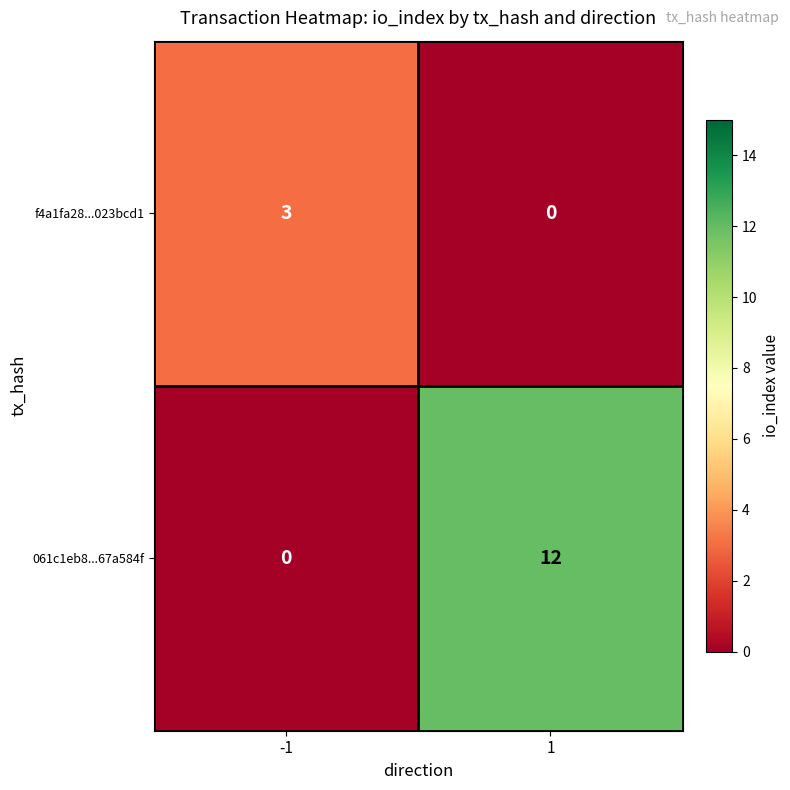

Rank the series by their maximum value, from highest to lowest.

061c1eb8...67a584f, f4a1fa28...023bcd1